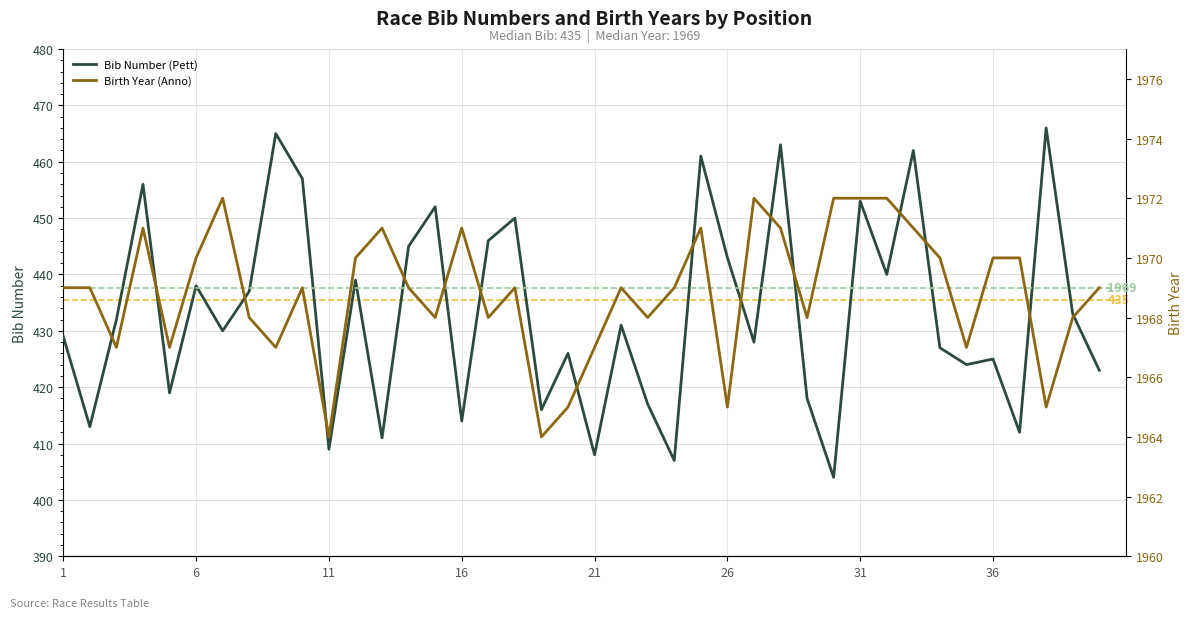

What is the sum of all Birth Year (Anno) values?

78754